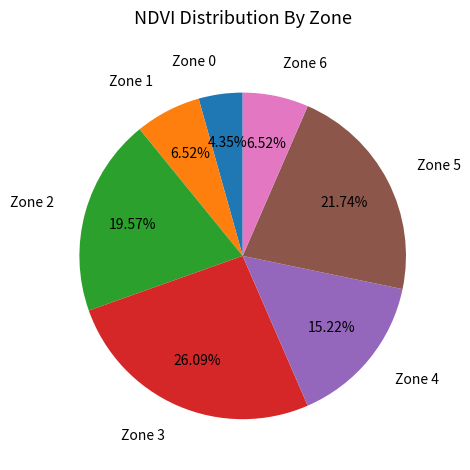

Does Zone 0 account for over 50% of the chart?

No